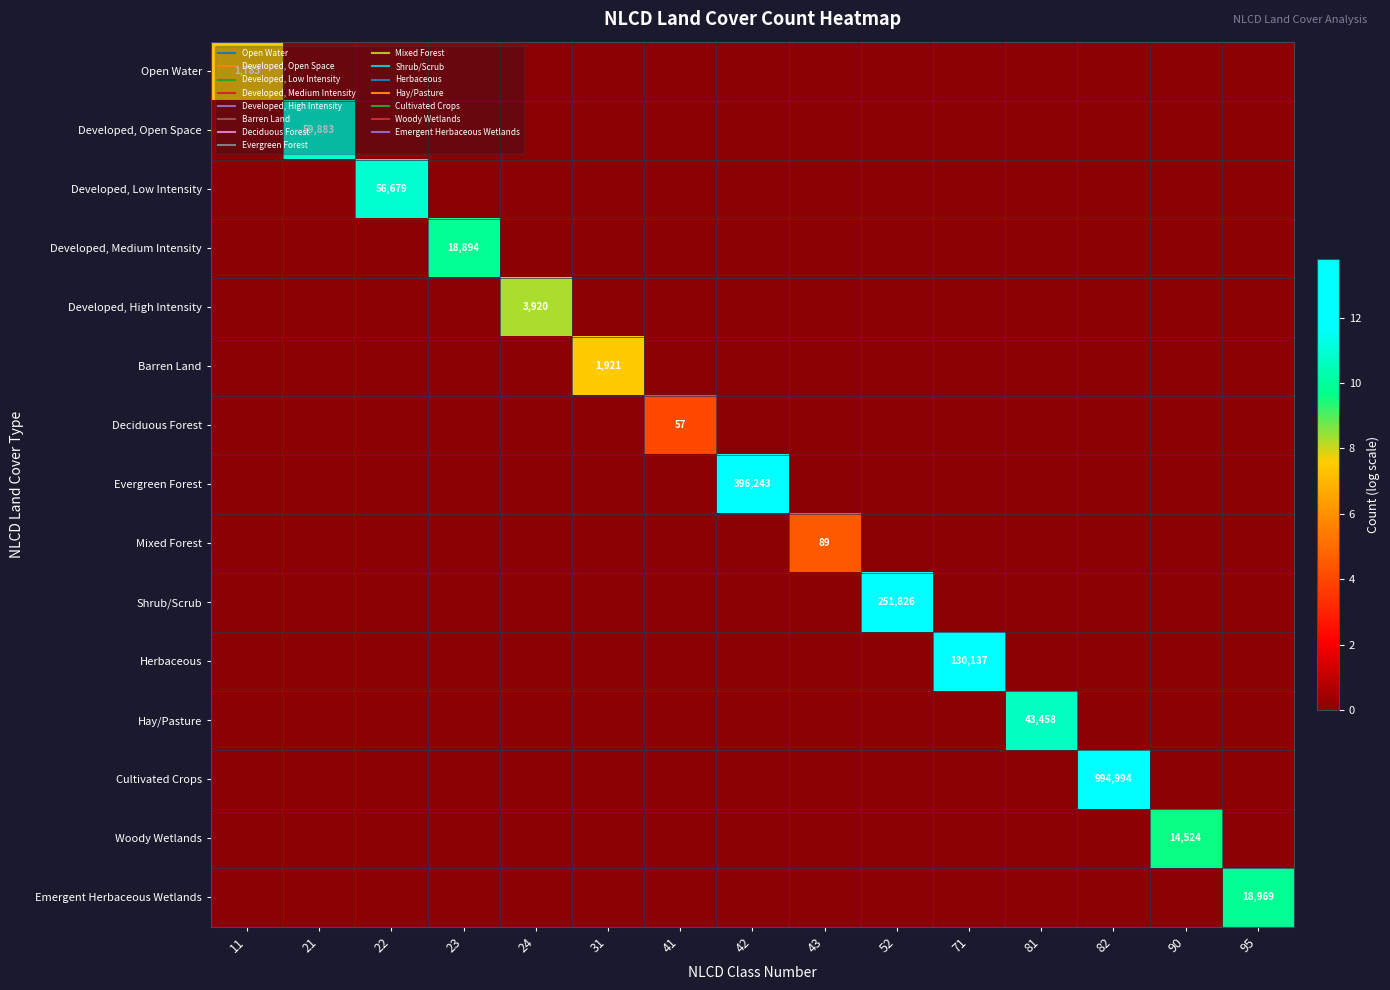

What is the difference between the Deciduous Forest values at 31 and 41?

4.1